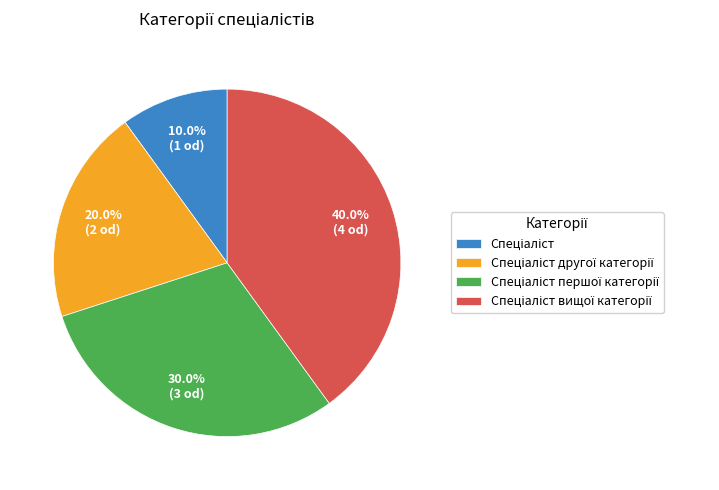

Count the number of slices in the pie.

4